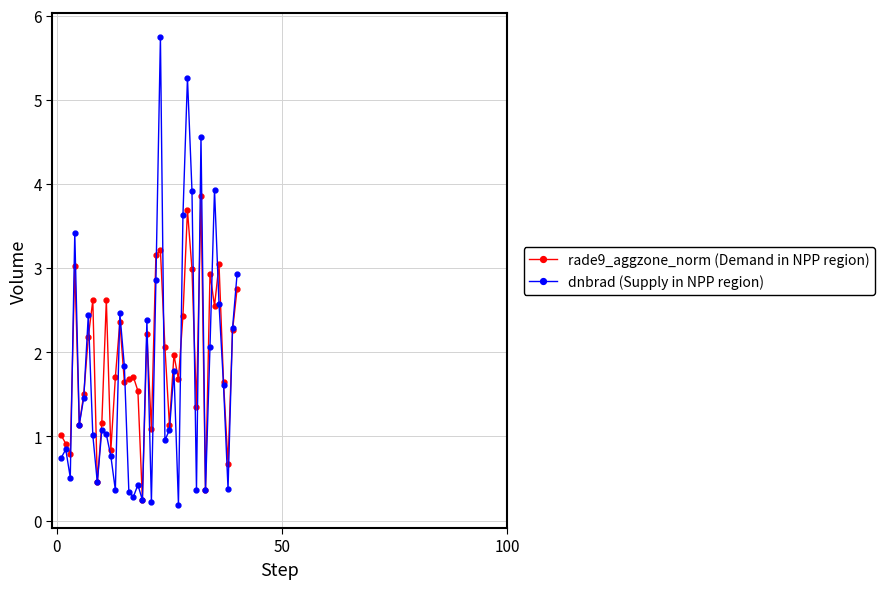

Count the number of data series in this chart.

2